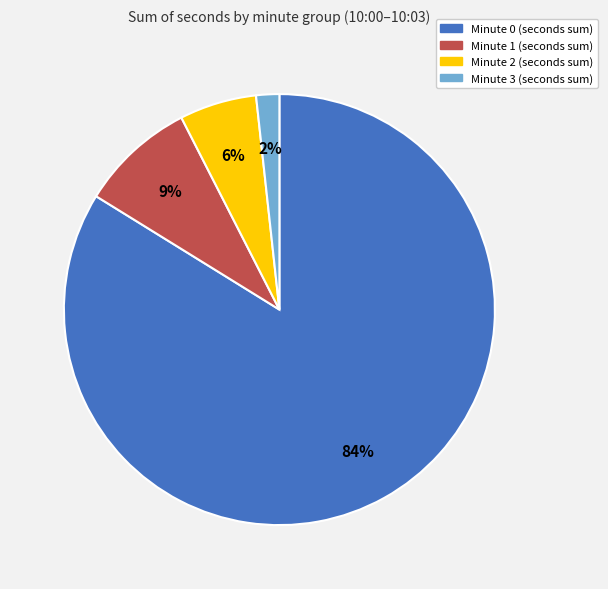

To the nearest percent, what is the average slice percentage?

25%